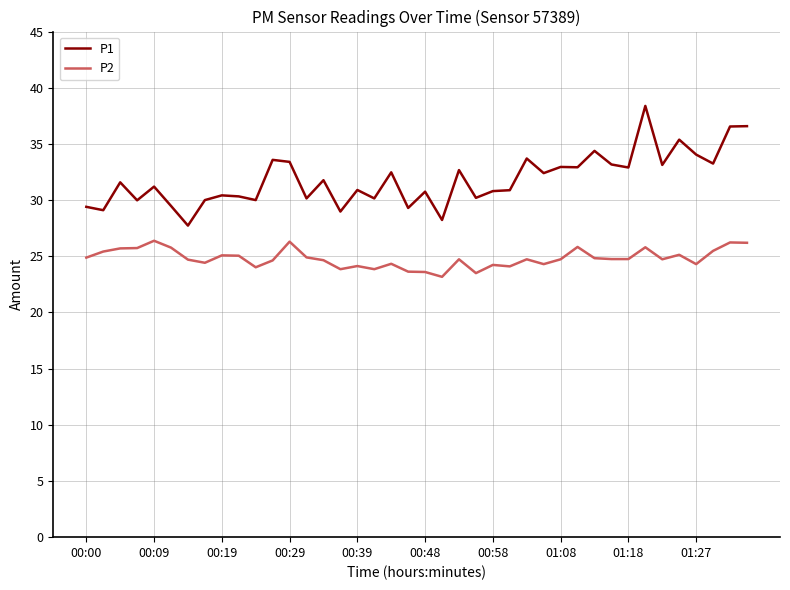

What is the highest value of the P2 series?

26.4